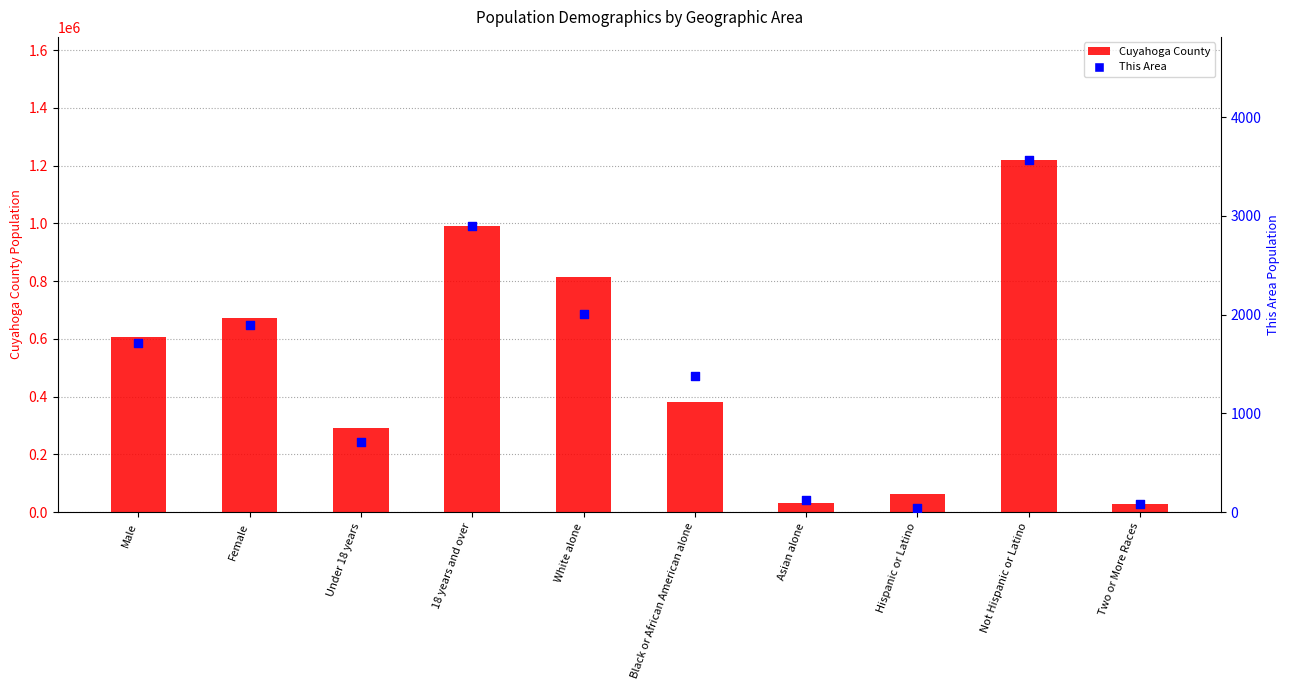

Is the value of Cuyahoga County at Female greater than the value of This Area at Hispanic or Latino?

Yes